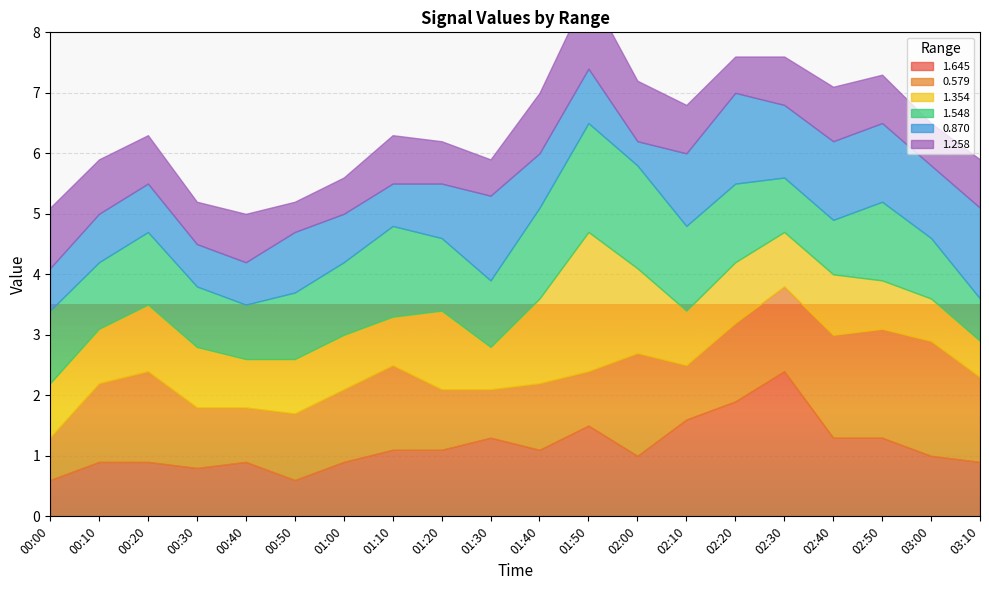

At 02:20, list the series in order from smallest to largest.

1.258, 1.354, 0.579, 1.548, 0.870, 1.645